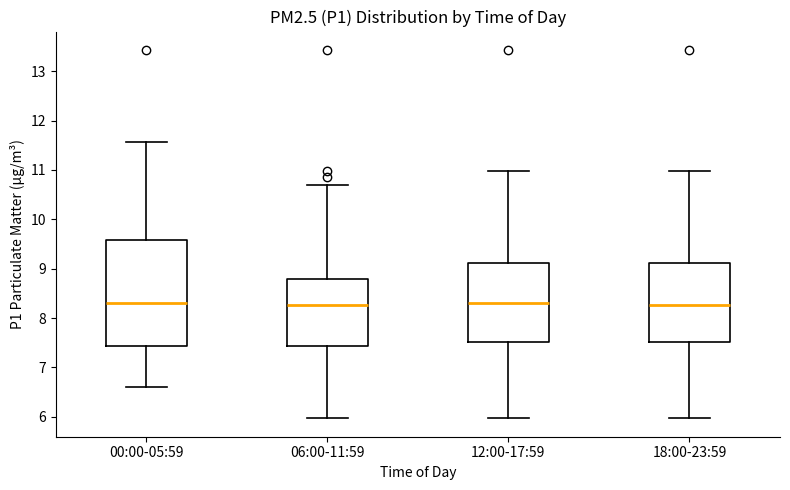

Reading left to right, read every box against the y-axis: the position of its median line, the range the box covers, and the ends of its whiskers. The values are not printed on the chart, so give them approximately, as read against the axis.

00:00-05:59: median 8.3, box 7.4 to 9.6, whiskers 6.6 to 11.6
06:00-11:59: median 8.3, box 7.4 to 8.8, whiskers 6.0 to 10.7
12:00-17:59: median 8.3, box 7.5 to 9.1, whiskers 6.0 to 11.0
18:00-23:59: median 8.3, box 7.5 to 9.1, whiskers 6.0 to 11.0